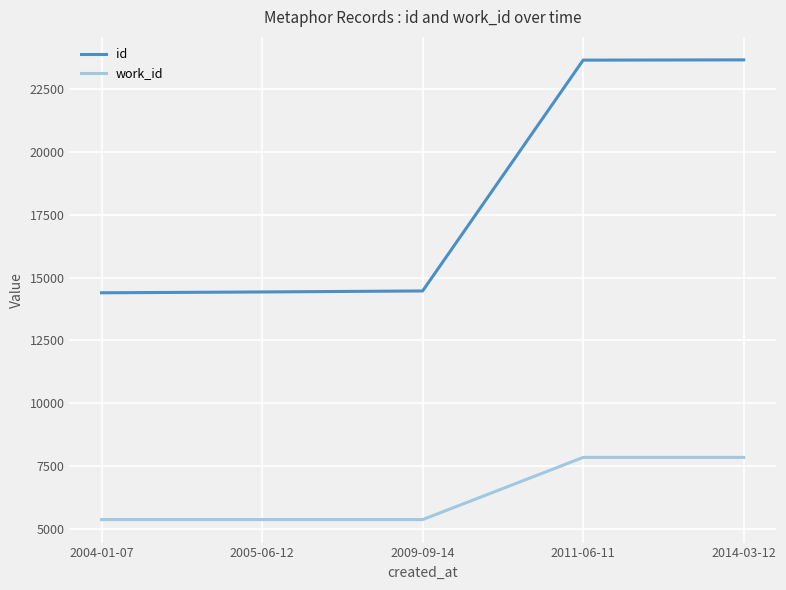

At how many categories does at least one series exceed 17500?

2